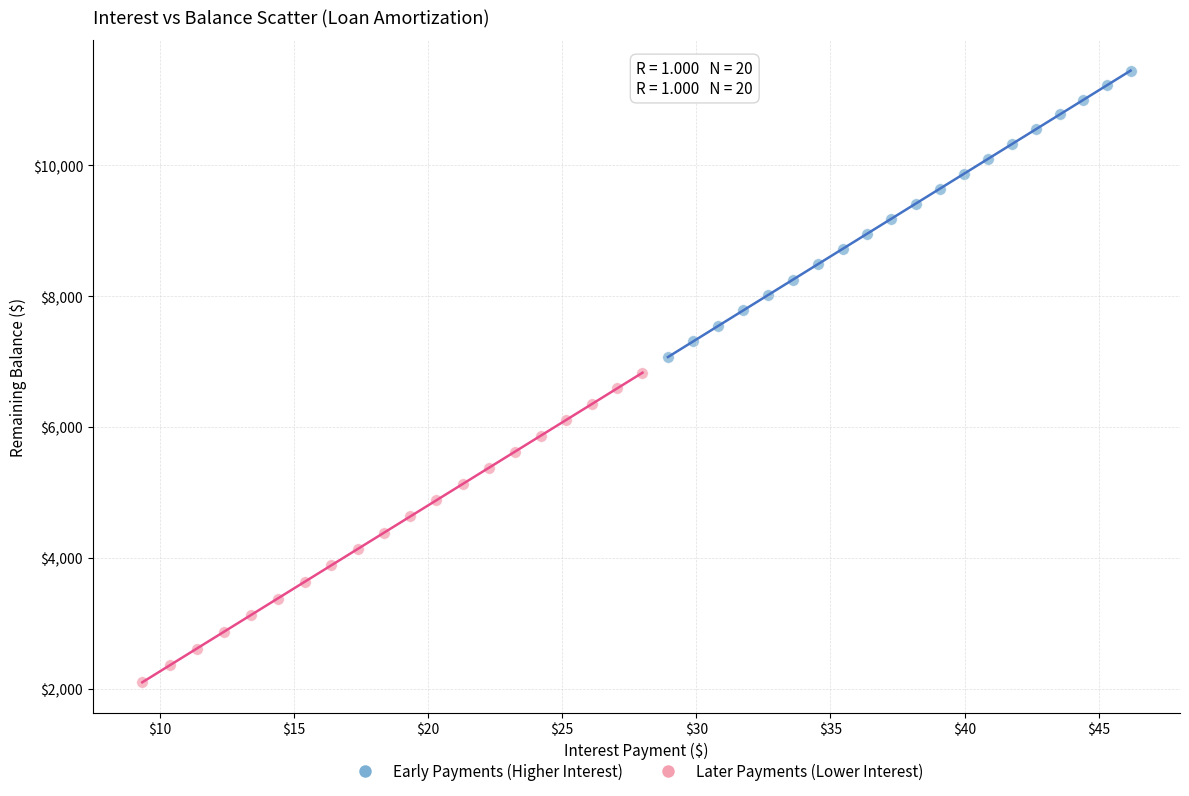

Which series reaches the maximum Y coordinate?

Early Payments (Higher Interest)